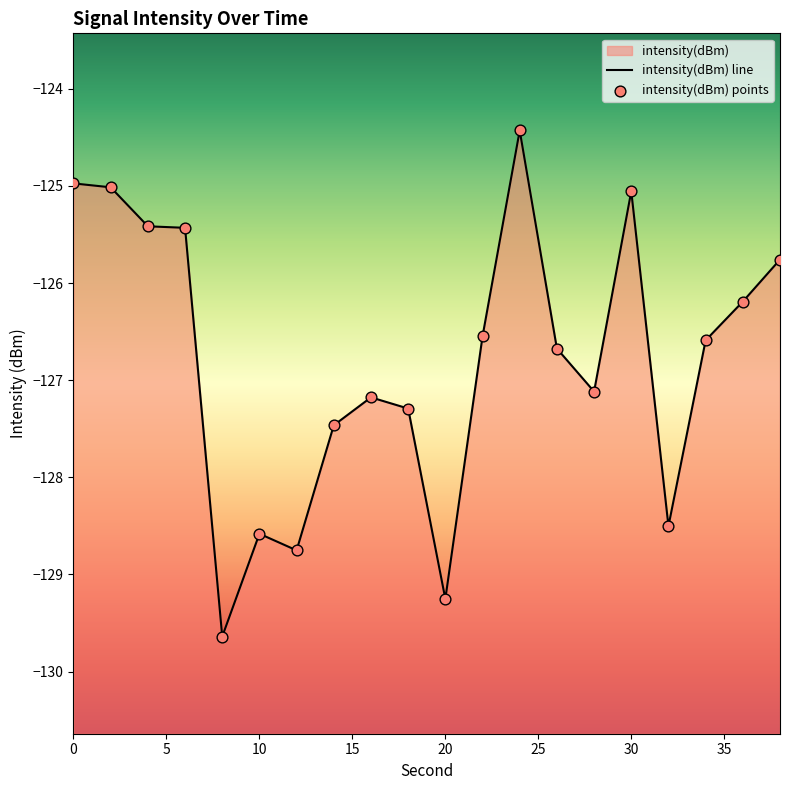

At how many categories does at least one series exceed -127?

11